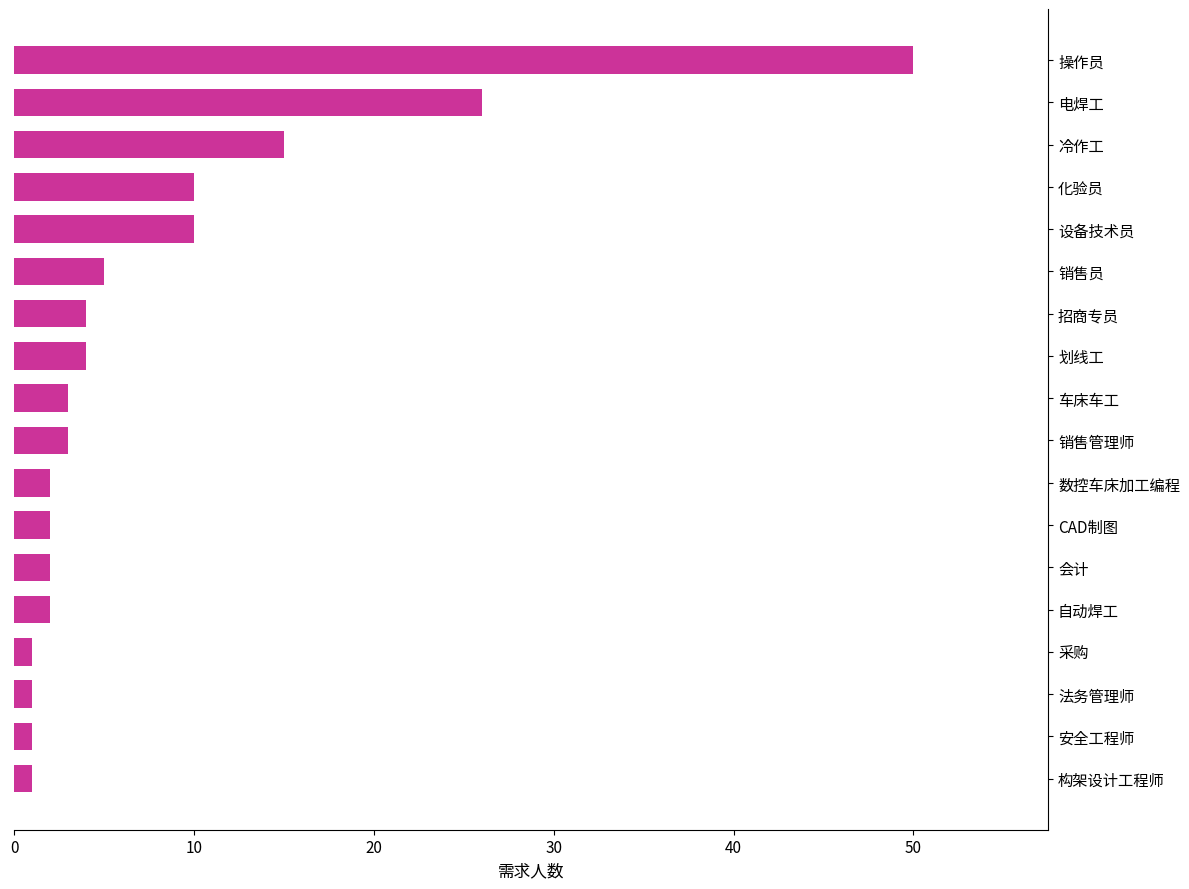

Reading bottom to top, list all the values displayed in this chart.

1	1	1	1	2	2	2	2	3	3	4	4	5	10	10	15	26	50